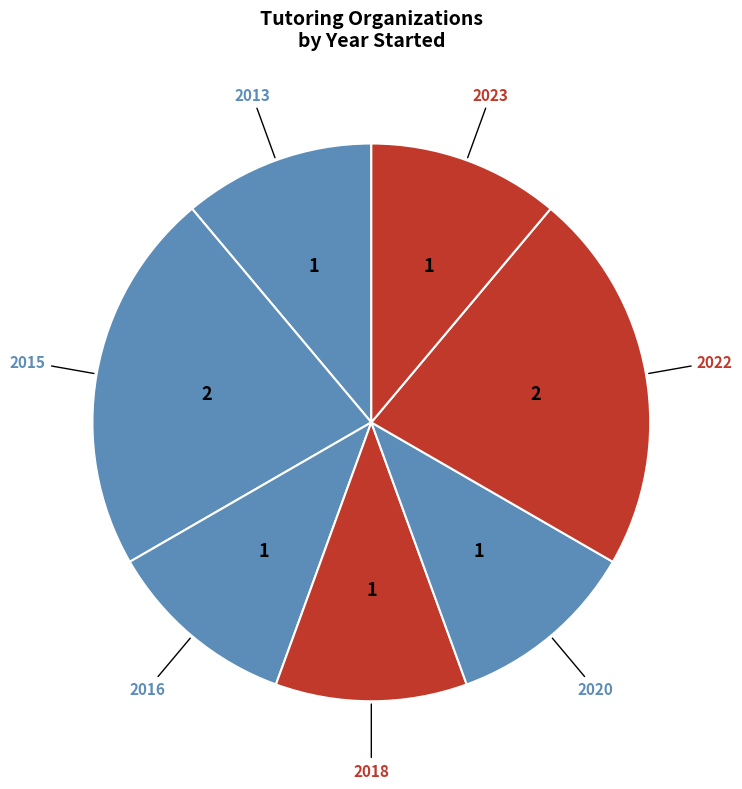

Is there any slice that represents more than half of the pie?

No